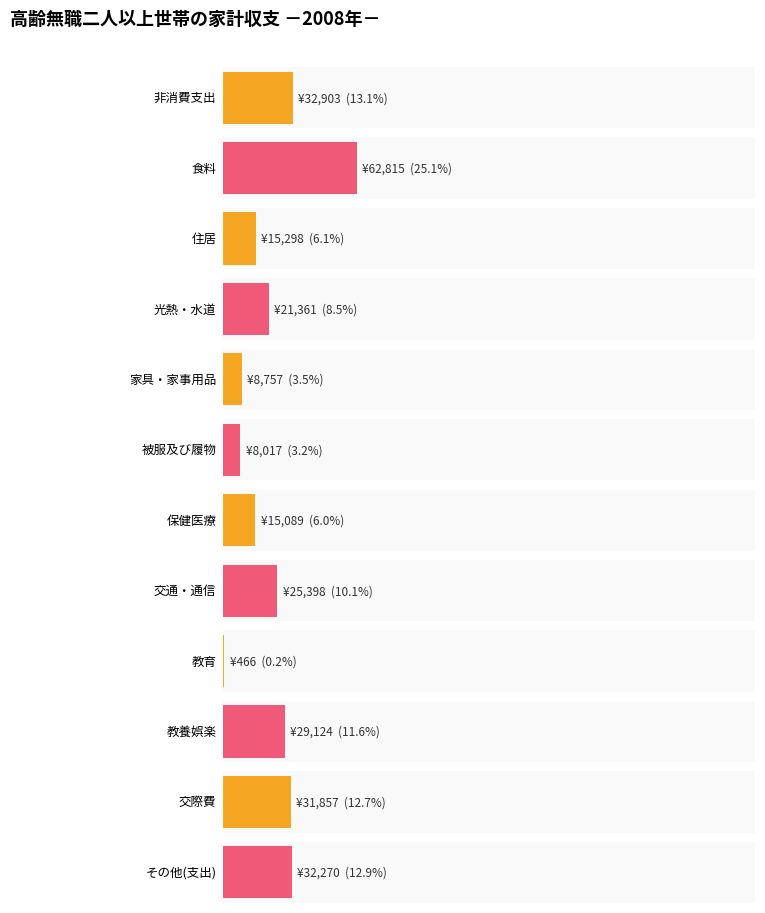

What is the label of the 1st bar from the left?

非消費支出